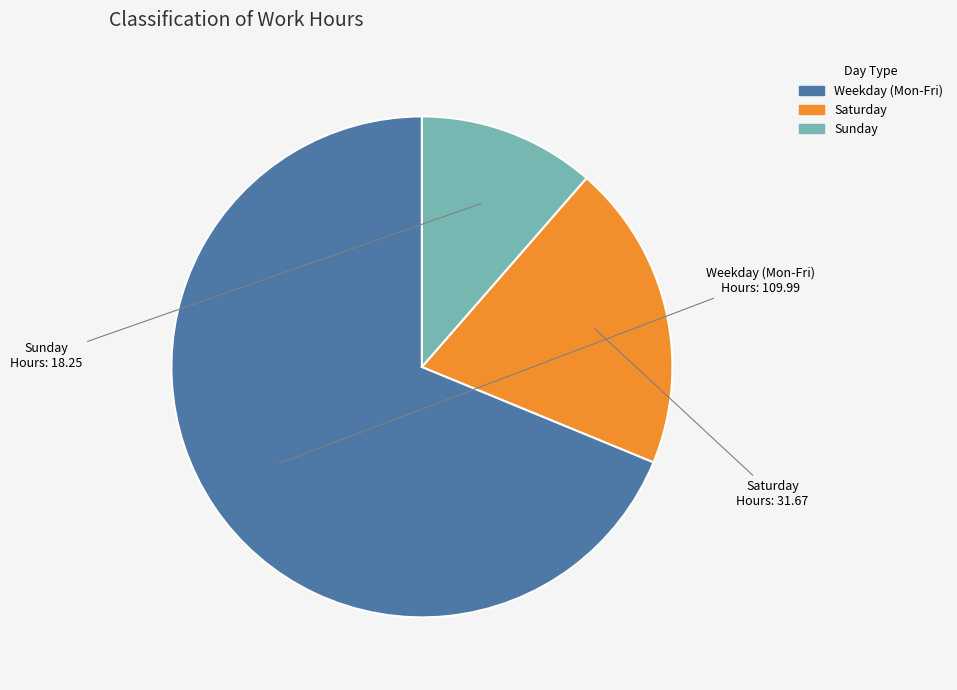

Is there a majority slice in this chart?

Yes